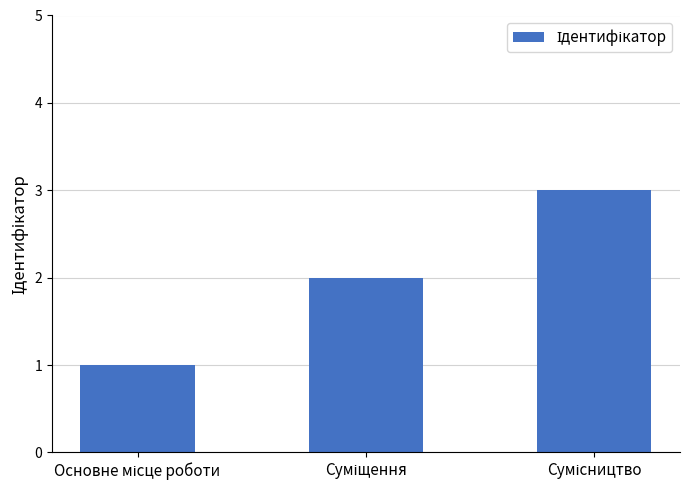

What is the greatest value displayed?

3